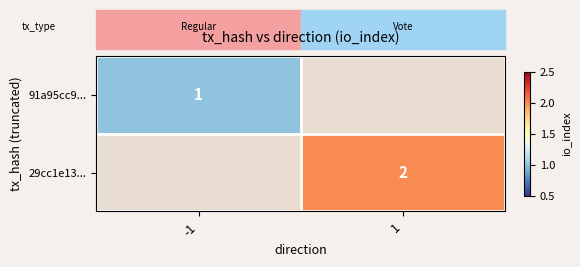

True or false: 29cc1e13... has a value of 2 at 1.

True